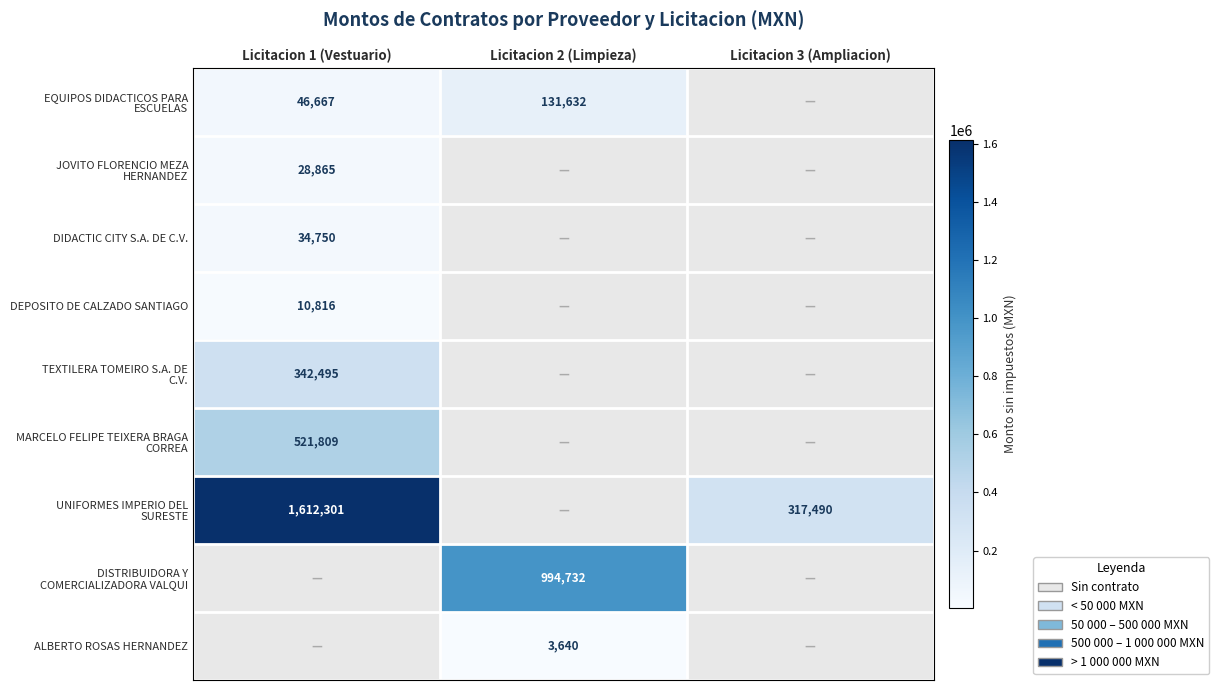

Is it true that ALBERTO ROSAS HERNANDEZ equals 3640 at Licitacion 2 (Limpieza)?

True